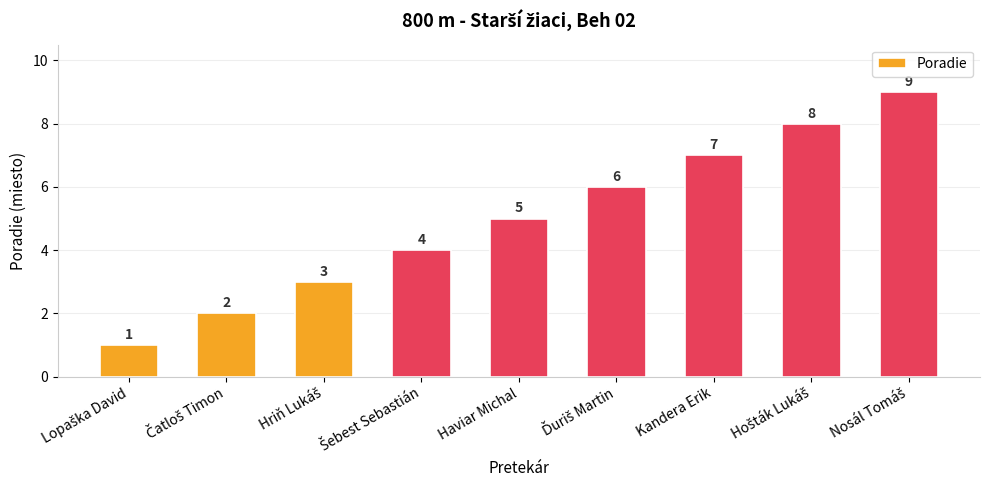

What is the difference between the second highest and minimum values?

7